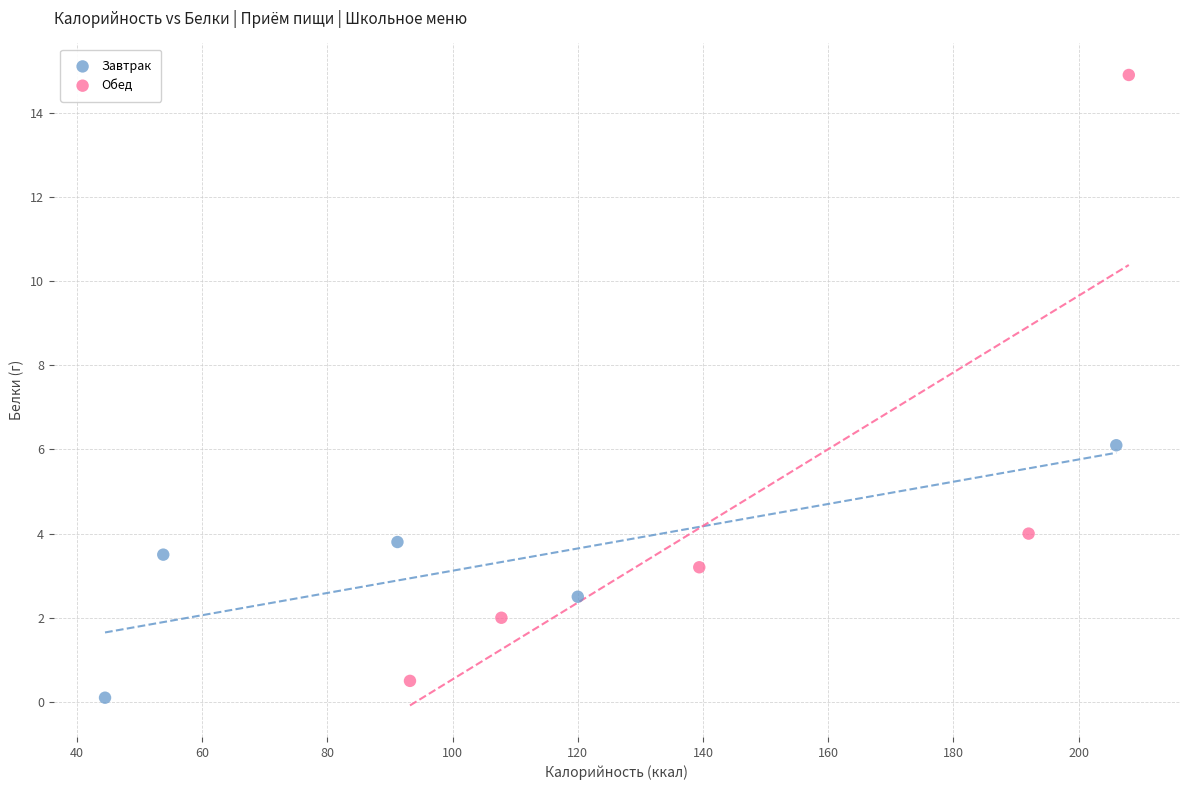

Which series contains the highest Y value?

Обед